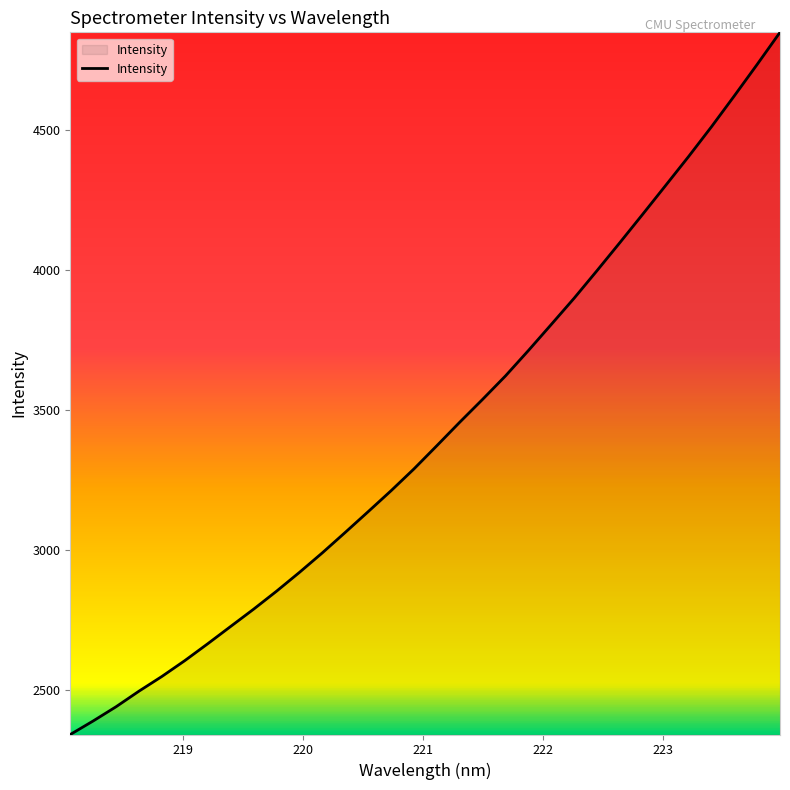

Count the number of data series in this chart.

1